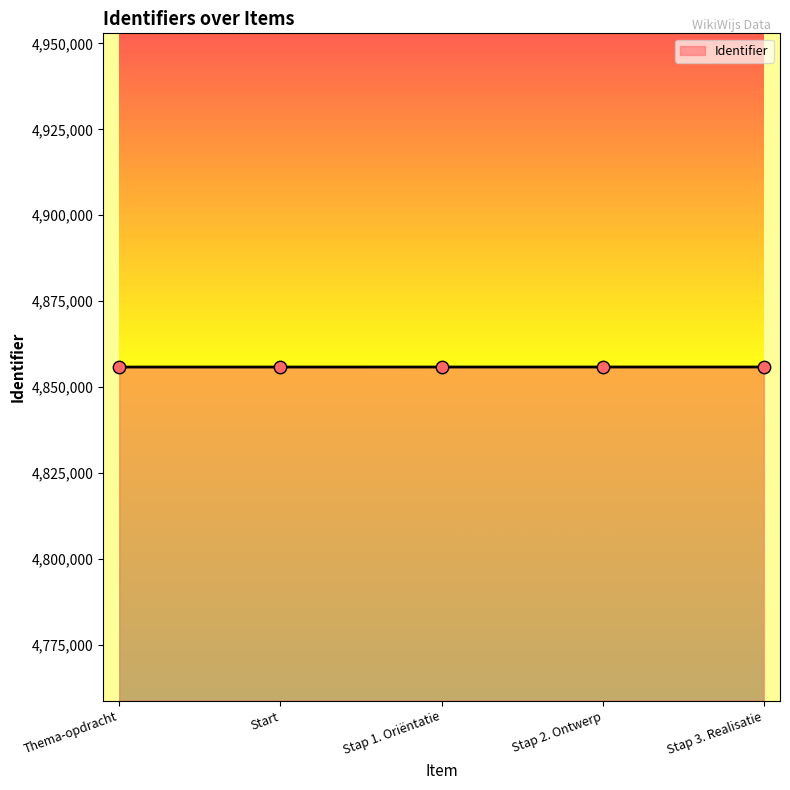

Approximately how many times larger is the value at Start compared to Thema-opdracht?

1.0